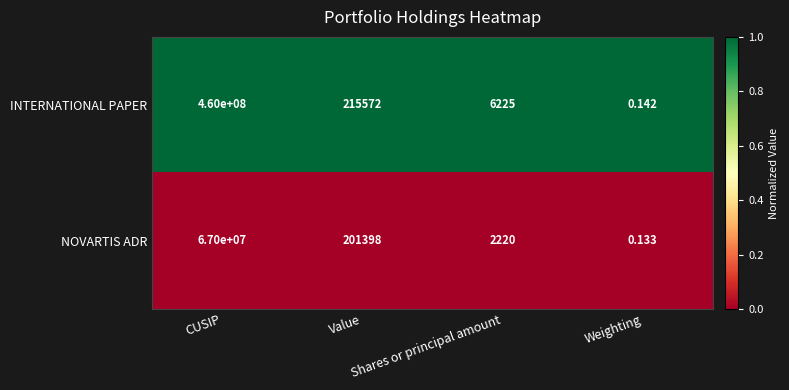

Which series has the largest total across all categories?

INTERNATIONAL PAPER